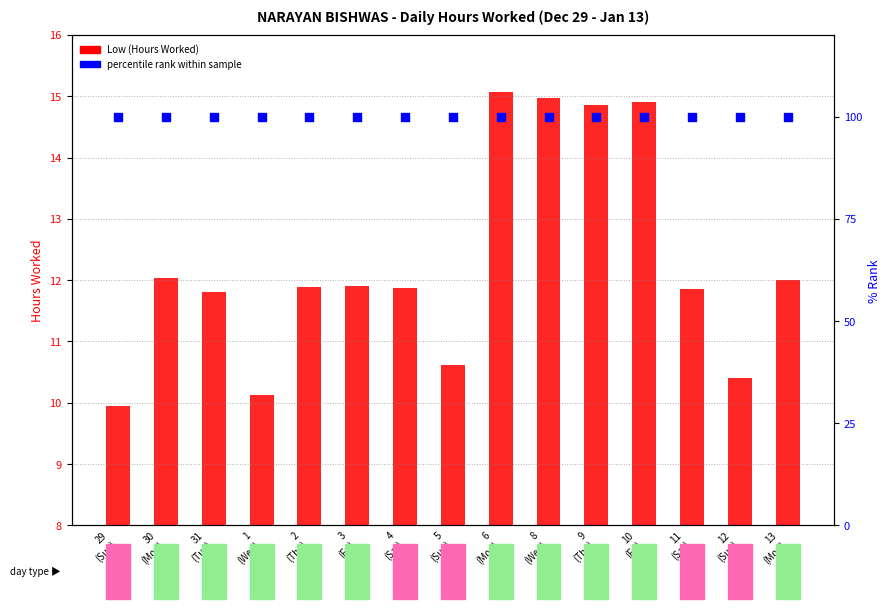

At which category is the sum across all series the highest?

6
(Mon)